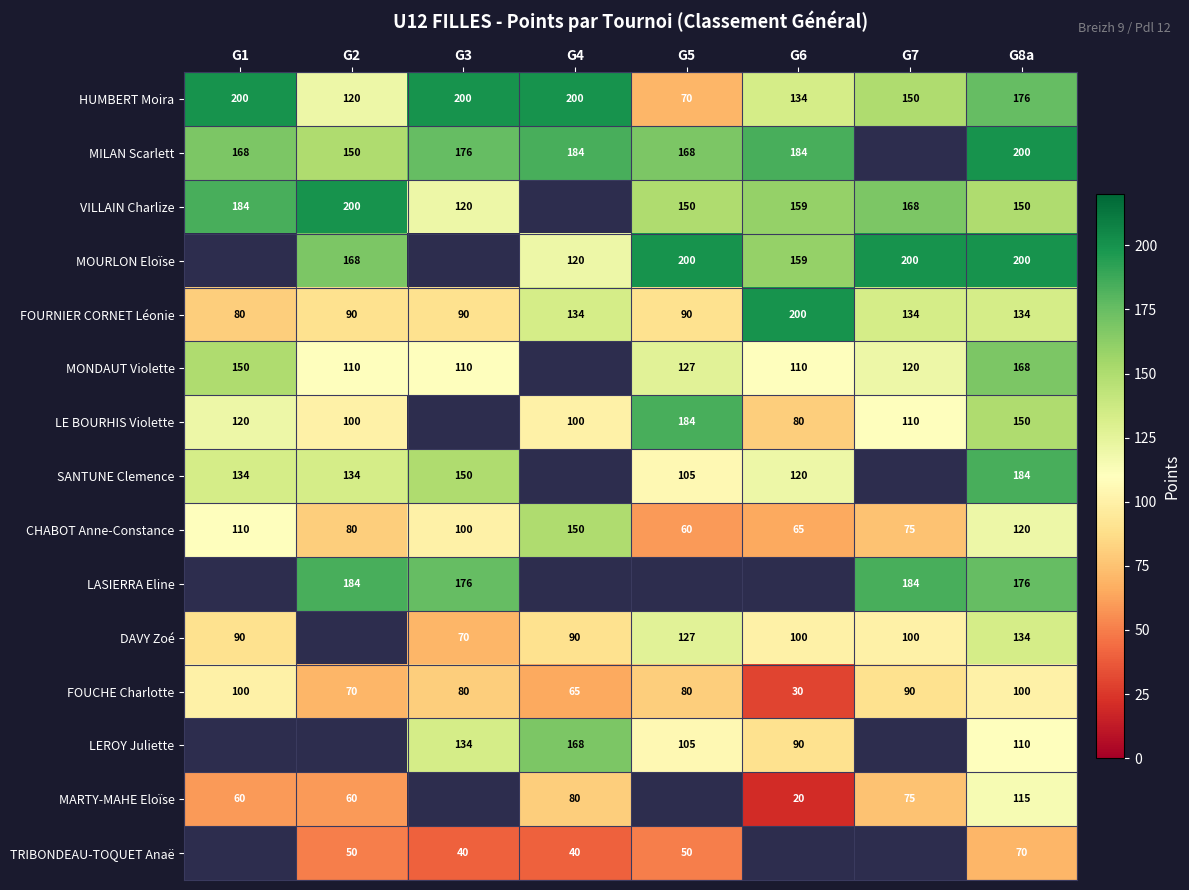

What is the greatest value displayed?

200.0